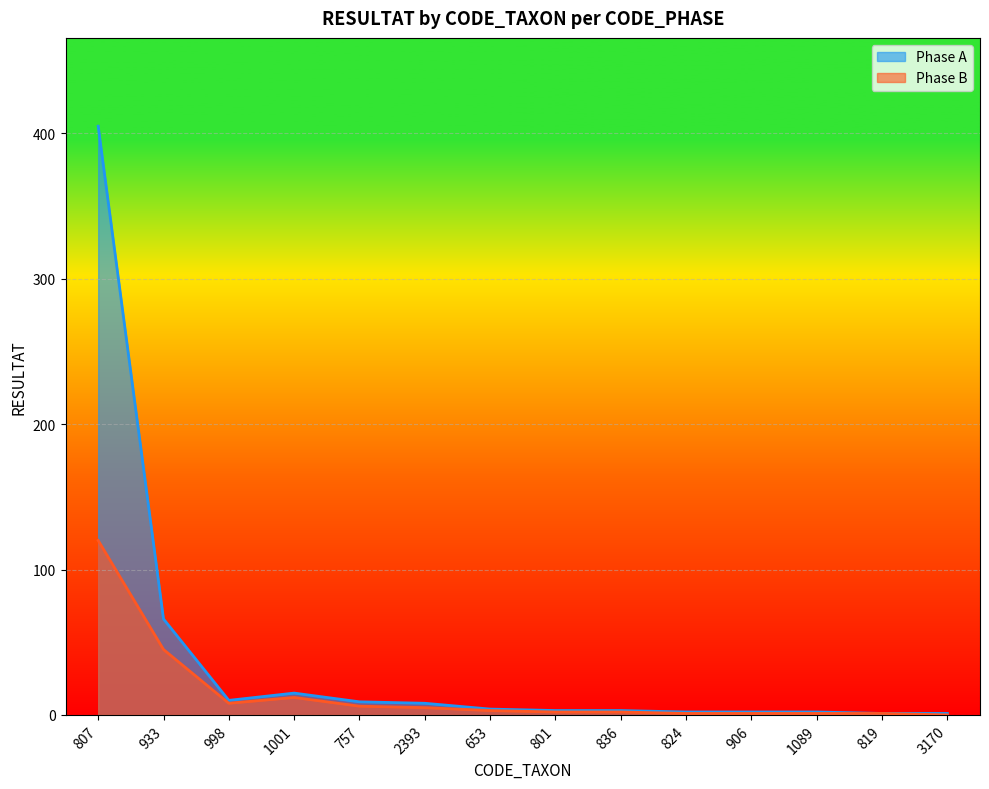

Between 757 and 1089, which series saw the biggest shift?

Phase A